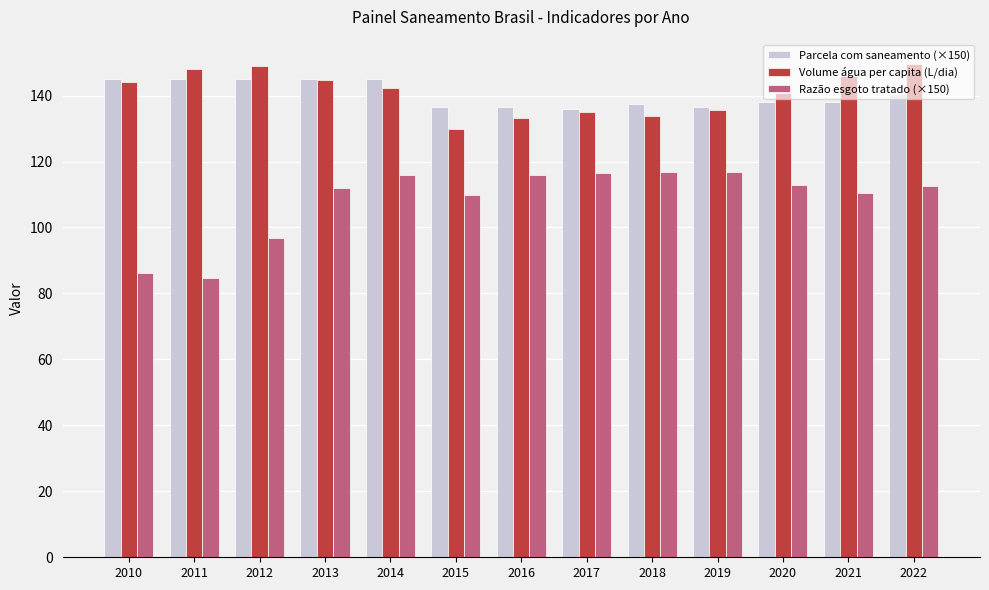

How many bars are there in total?

39